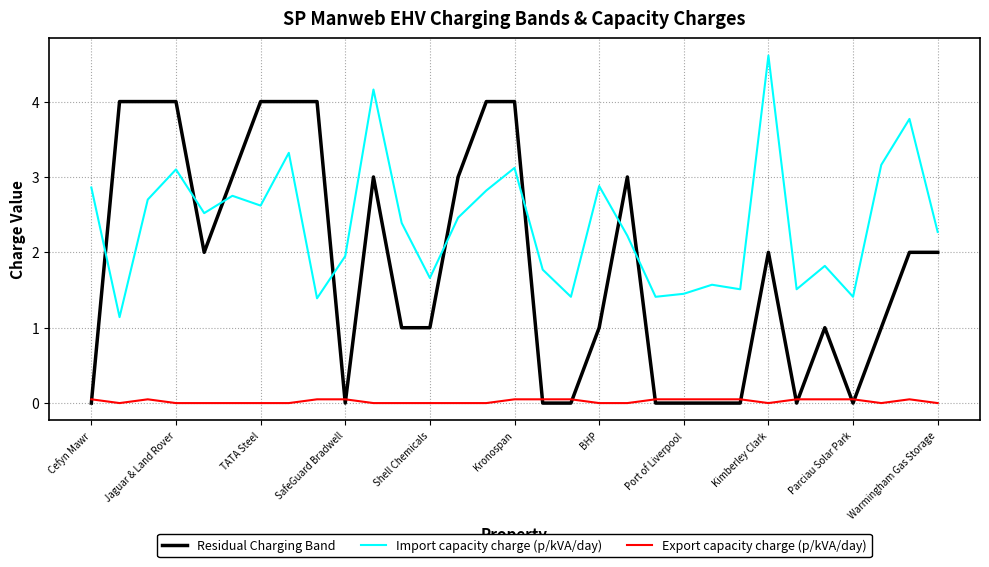

List the series in order of their peak value, lowest first.

Export capacity charge (p/kVA/day), Residual Charging Band, Import capacity charge (p/kVA/day)